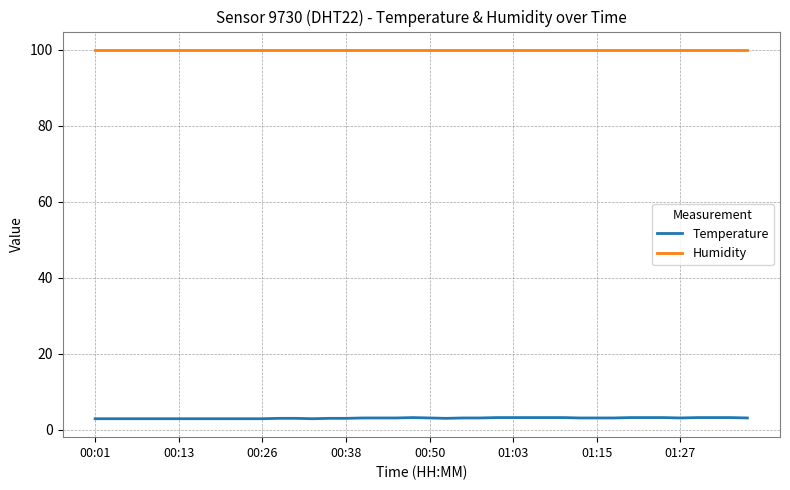

Which series has the widest spread of values?

Temperature